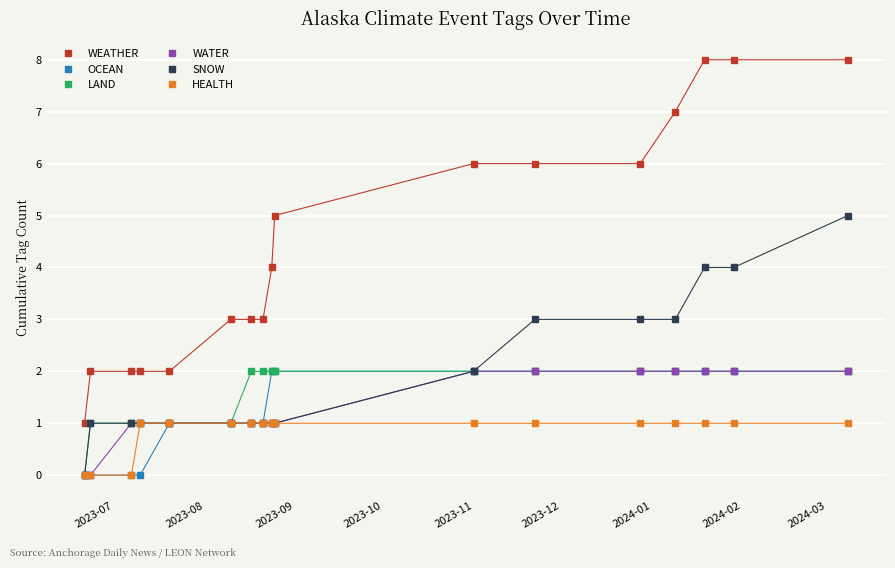

How many lines are shown in the chart?

6